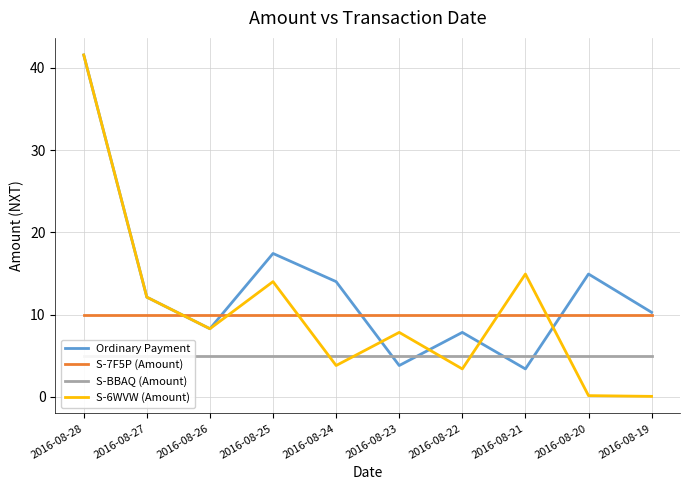

At which category does the chart reach its peak across all series?

2016-08-28